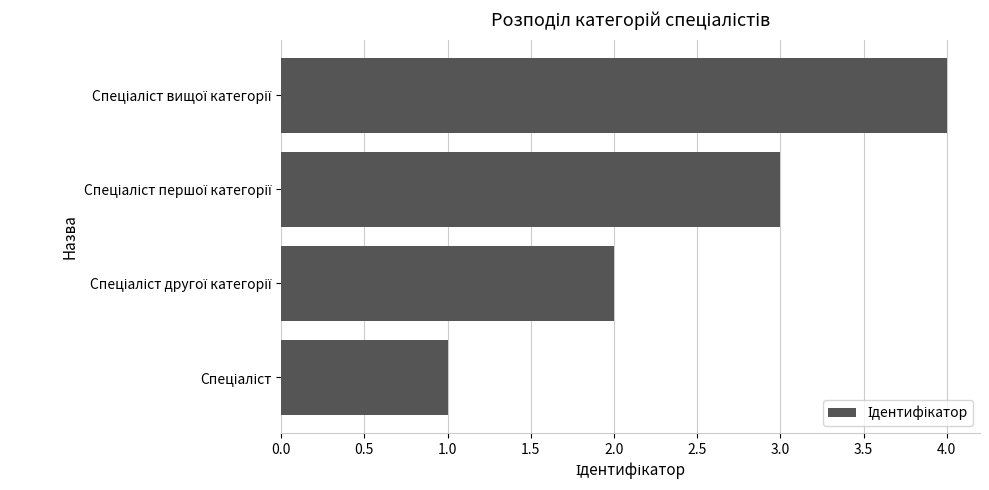

What is the maximum value shown in the chart?

4